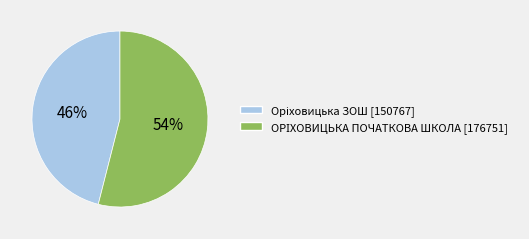

How many segments does this pie chart have?

2